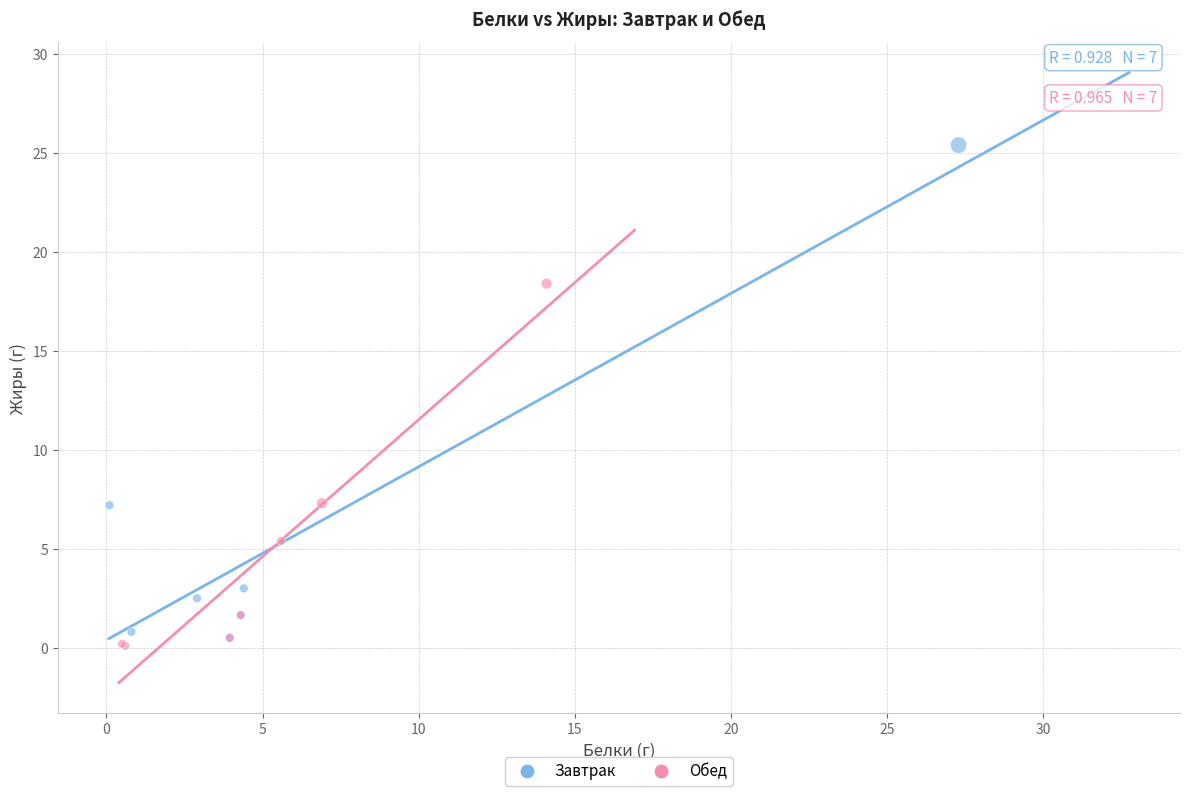

Which series reaches the maximum Y coordinate?

Завтрак